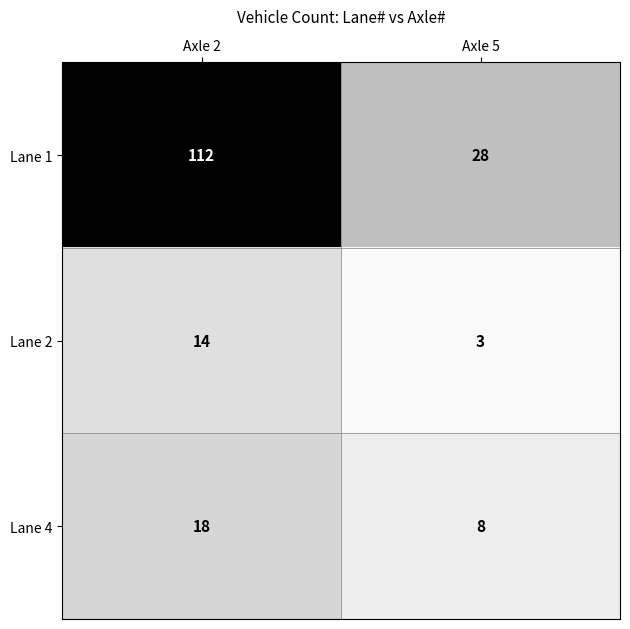

Count the number of data series in this chart.

3